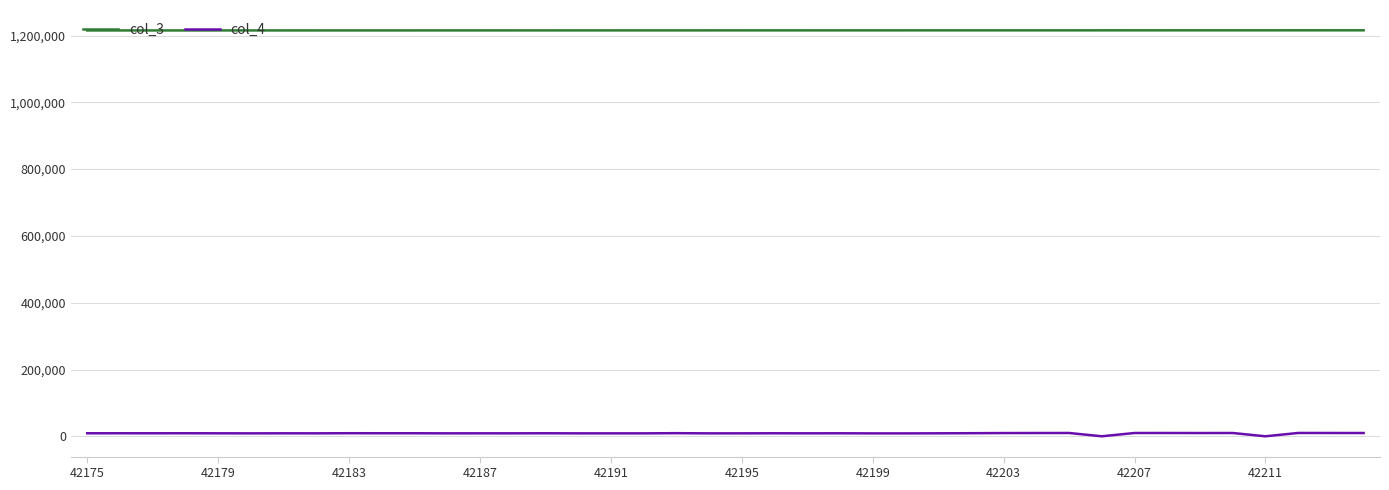

List the series in order of their overall mean, highest first.

col_3, col_4